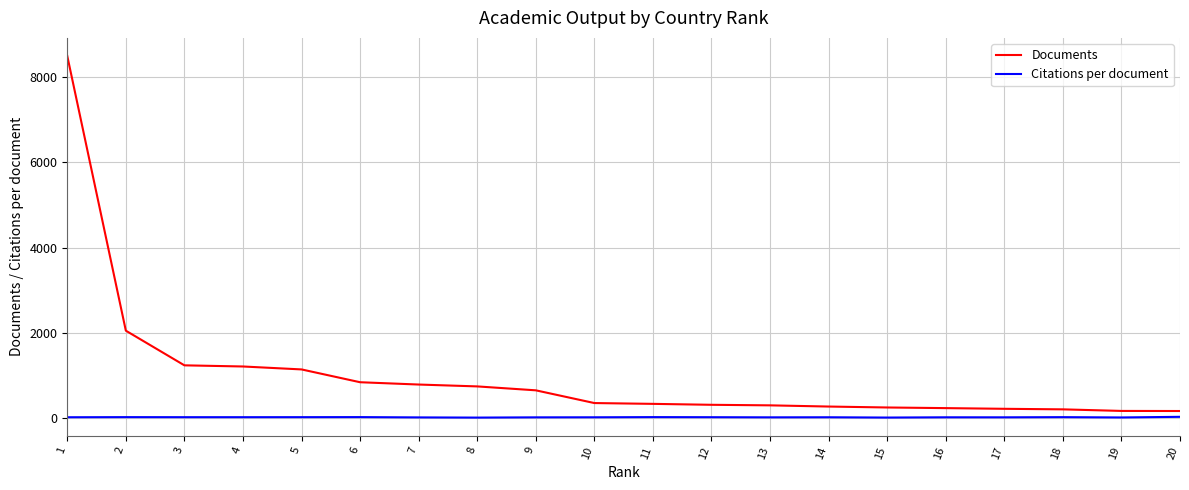

What is the sum of all Documents values?

19908.0